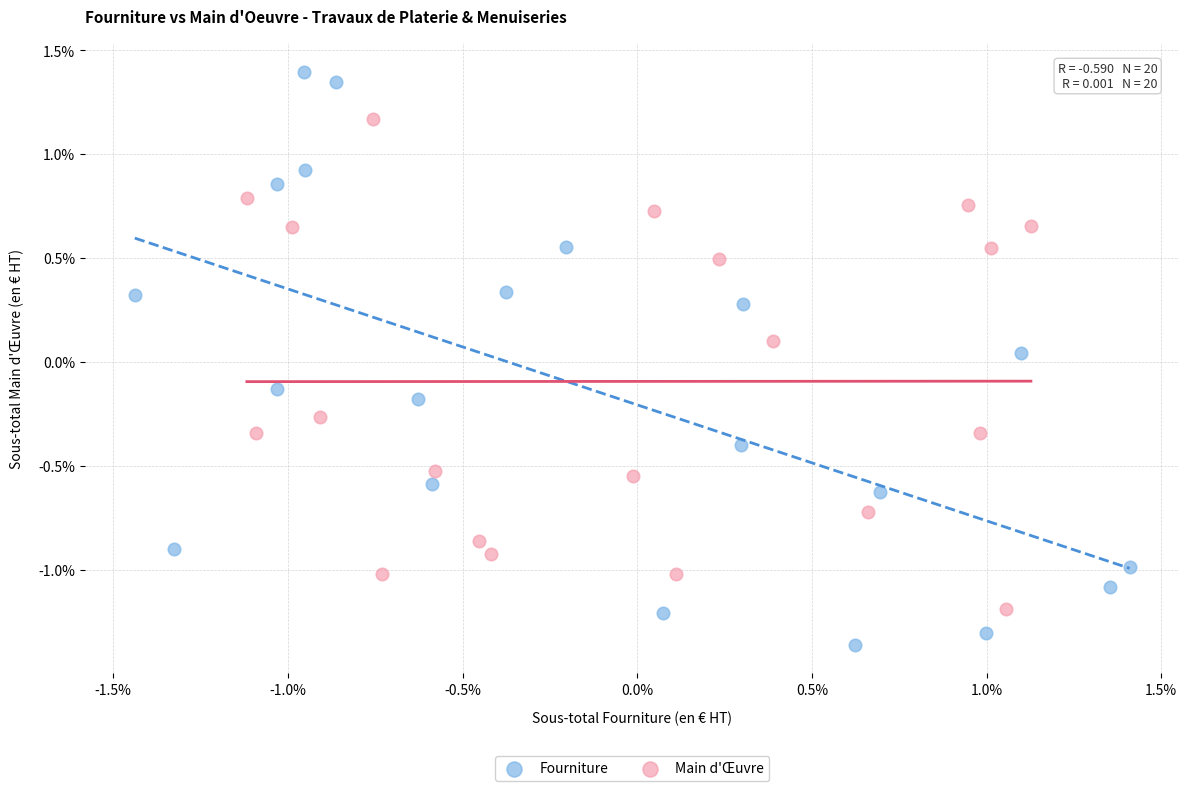

Which series contains the highest Y value?

Fourniture